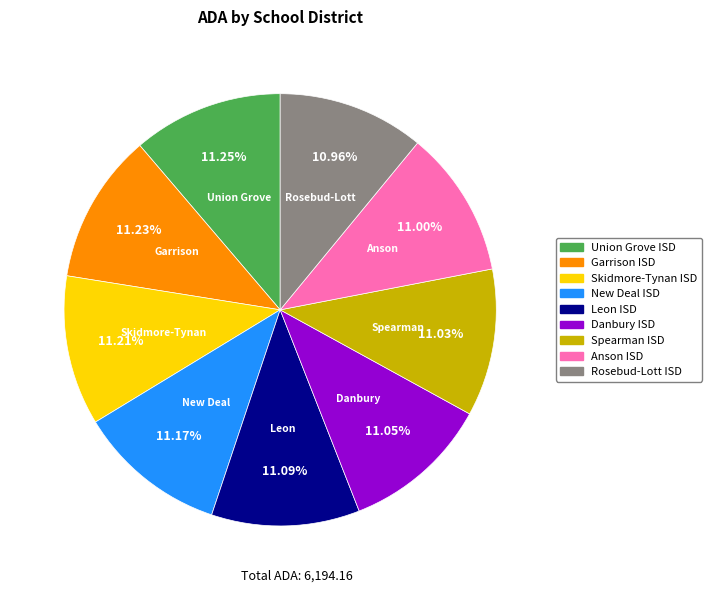

Does any single category account for the majority?

No